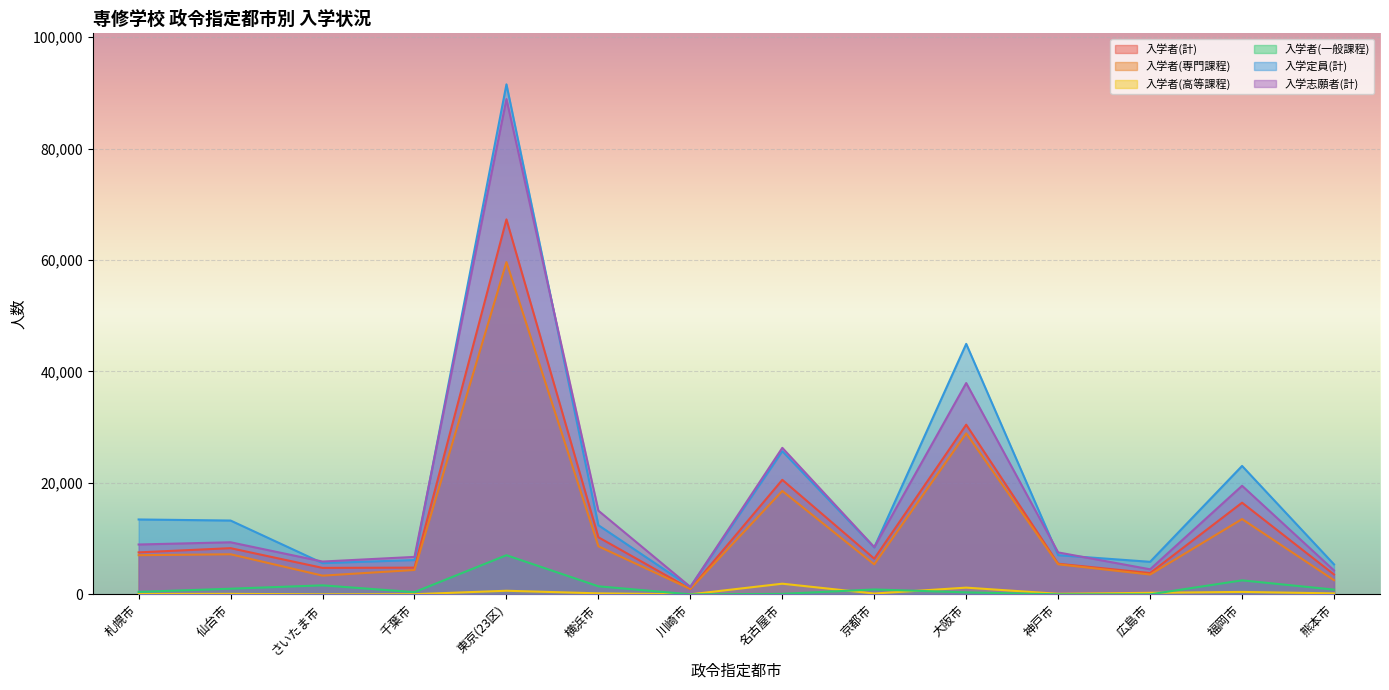

Is the value of 入学者(計) at 神戸市 greater than the value of 入学定員(計) at 川崎市?

Yes